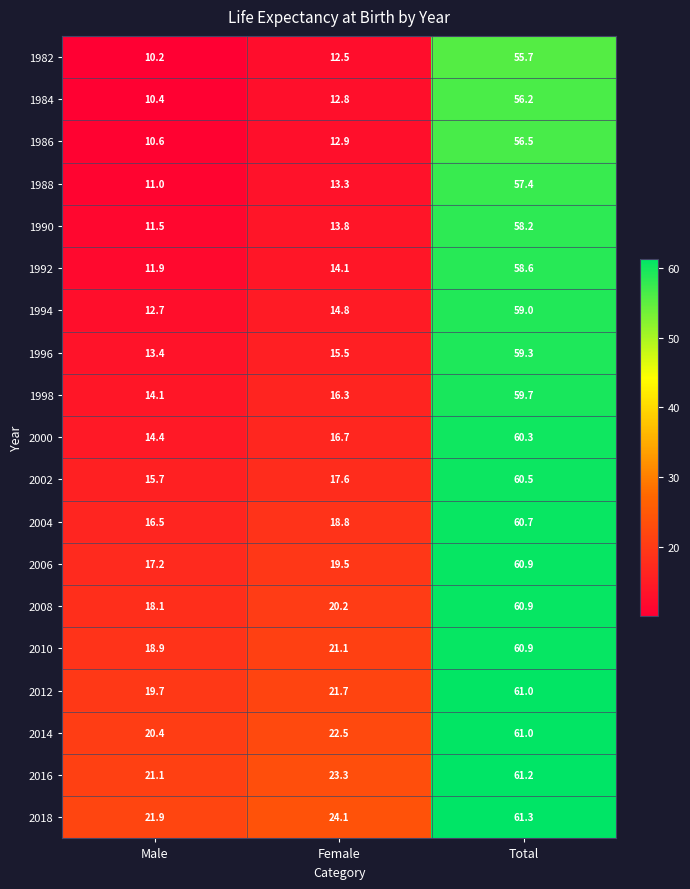

What is the spread (max minus min) of values at Total?

5.6